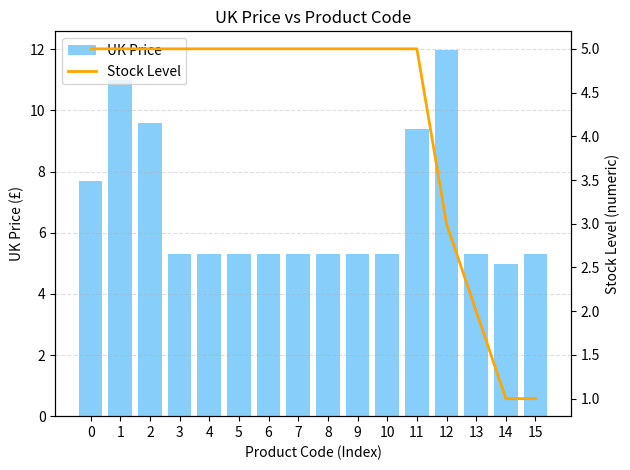

What is the spread (max minus min) of values at 6?

0.3